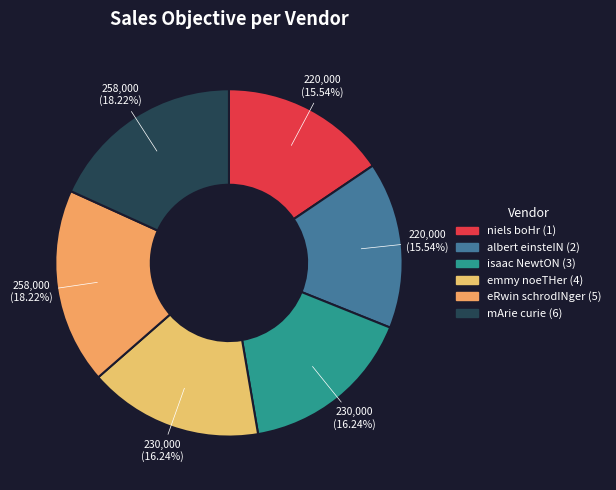

How many segments does this pie chart have?

6